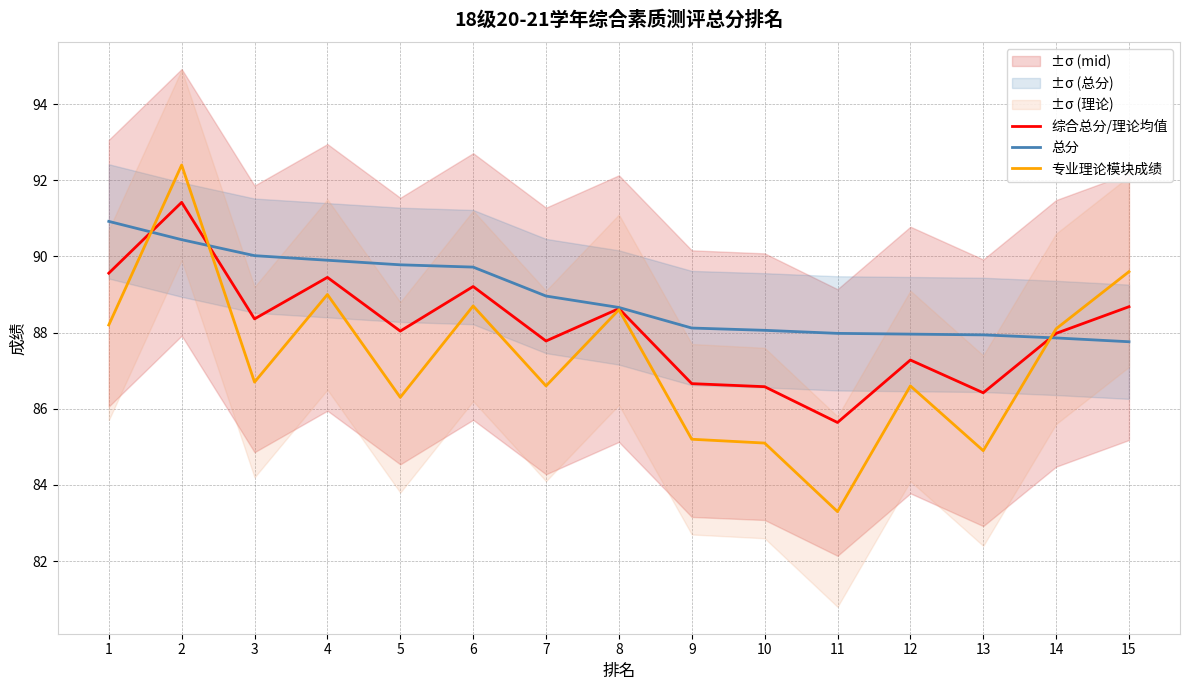

How many intersections are there between 综合总分/理论均值 and 专业理论模块成绩?

3